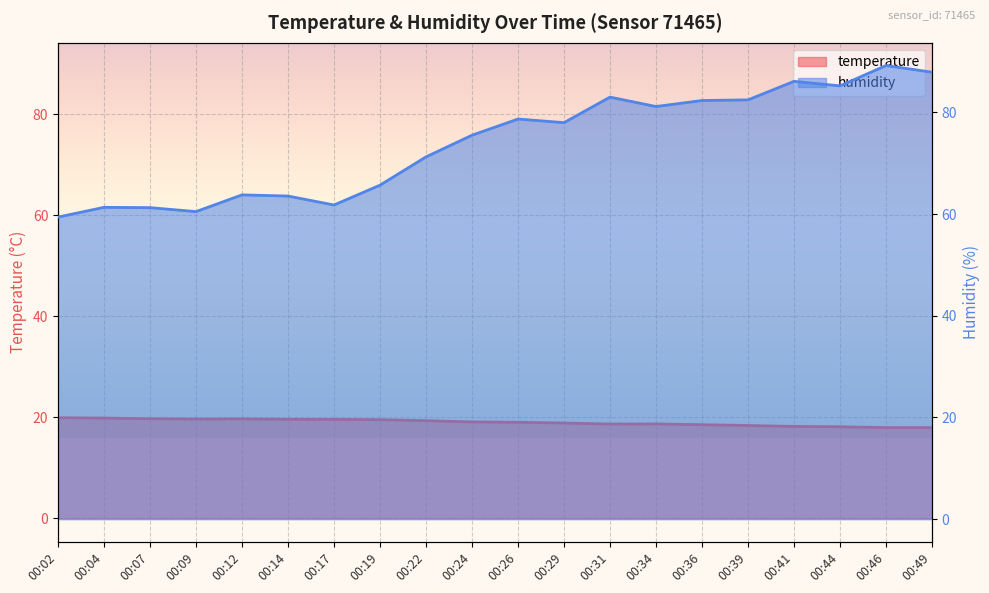

What is the average value of the humidity series?

73.9